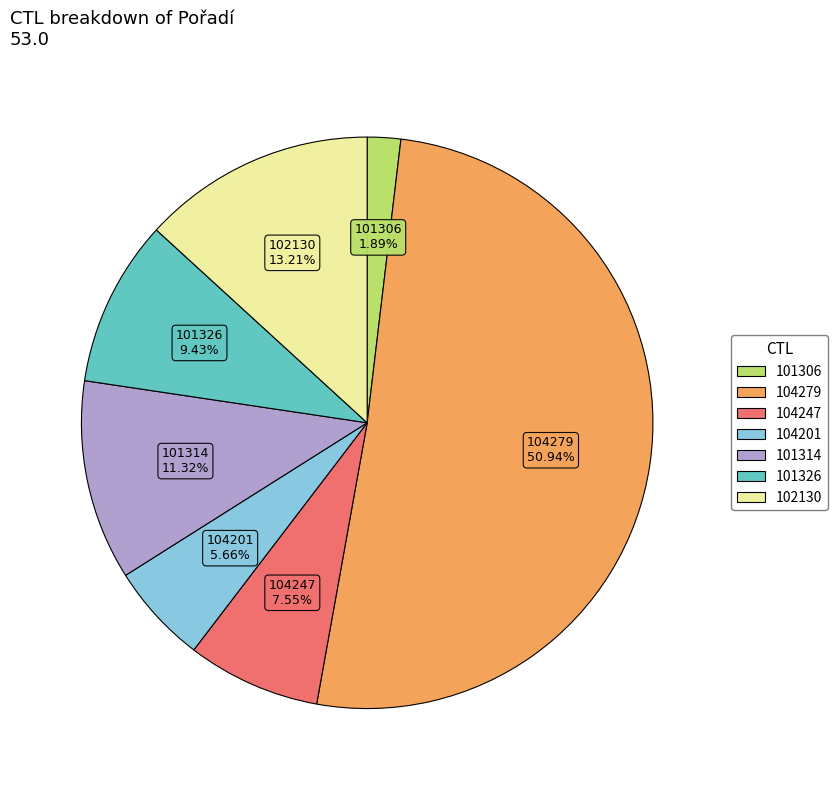

Count the number of slices in the pie.

7